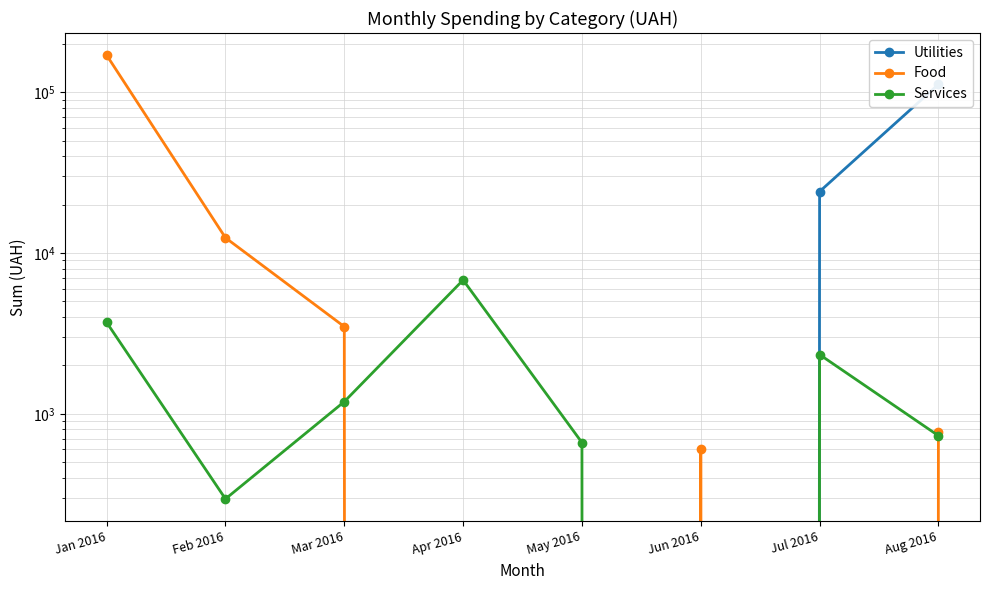

True or false: Utilities and Services cross at least once.

False